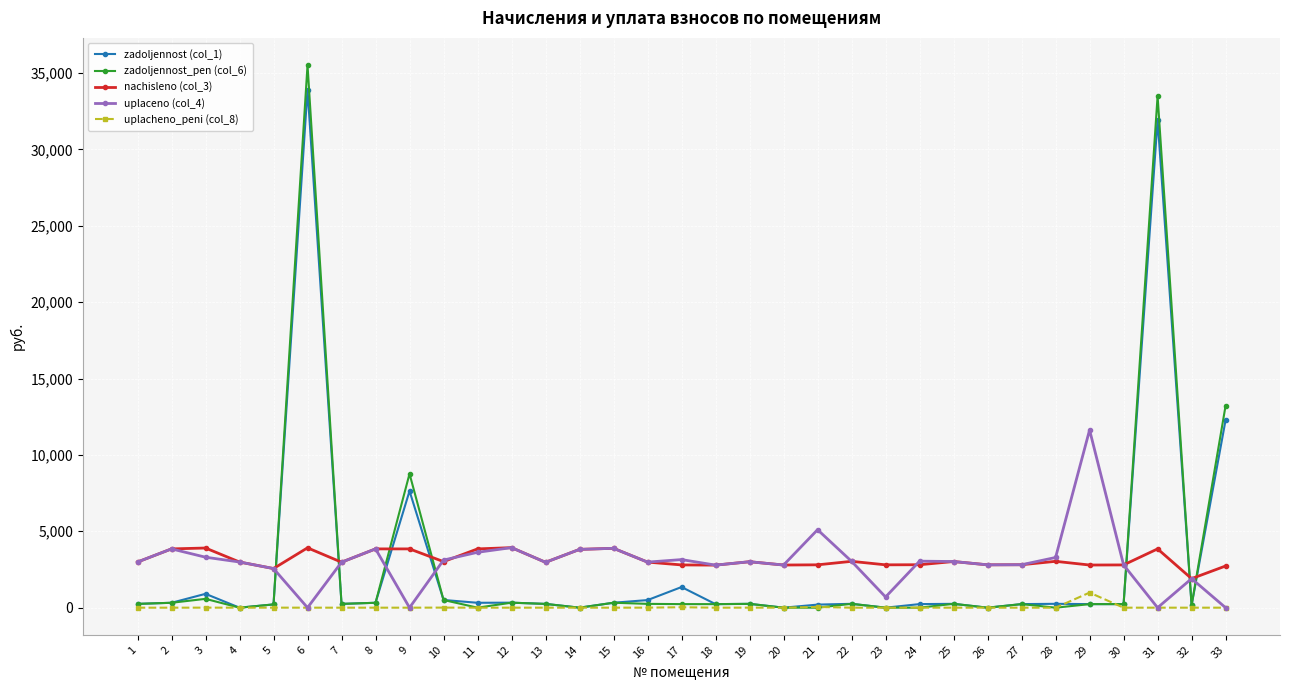

What is the maximum value for zadoljennost_pen (col_6)?

35521.3